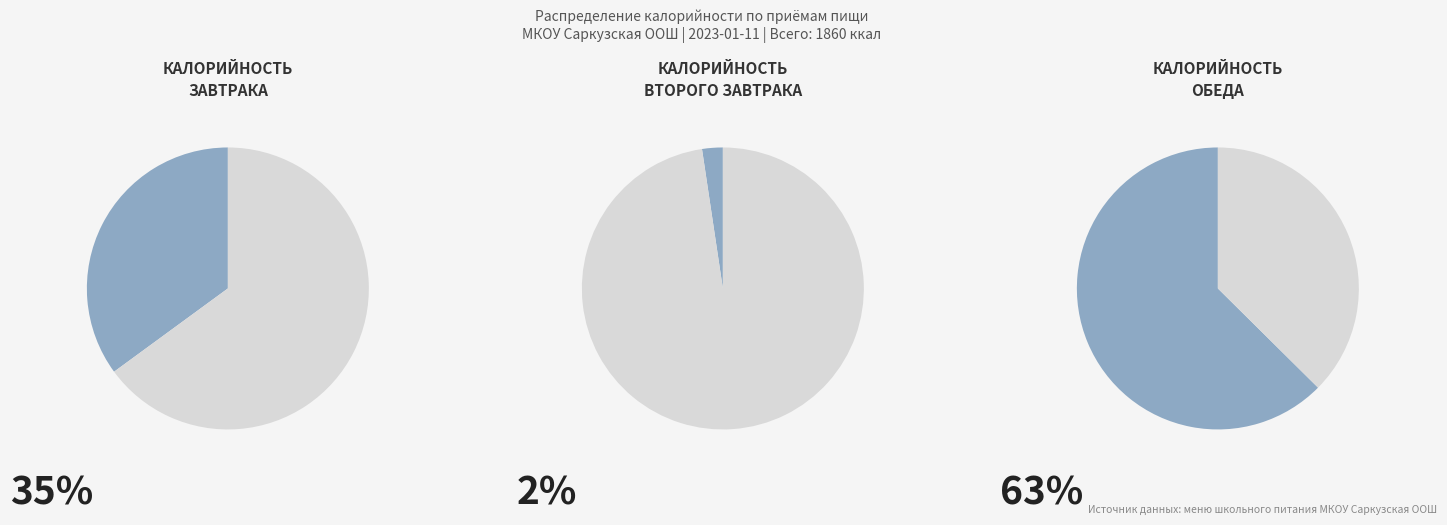

Does хлеб пшеничный (обед) account for over 50% of the chart?

No